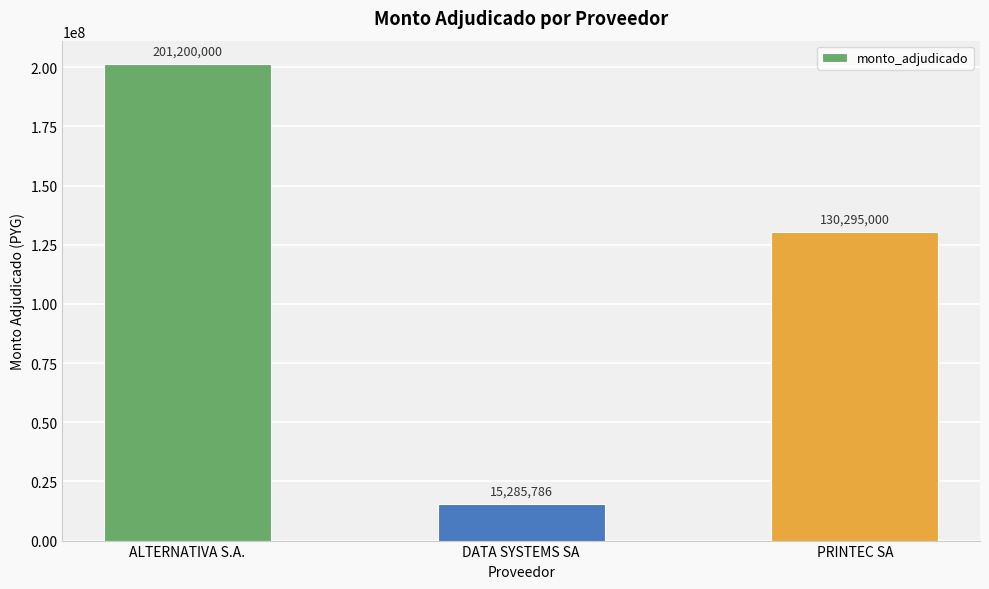

How many values are between 15285786 and 201200000?

3